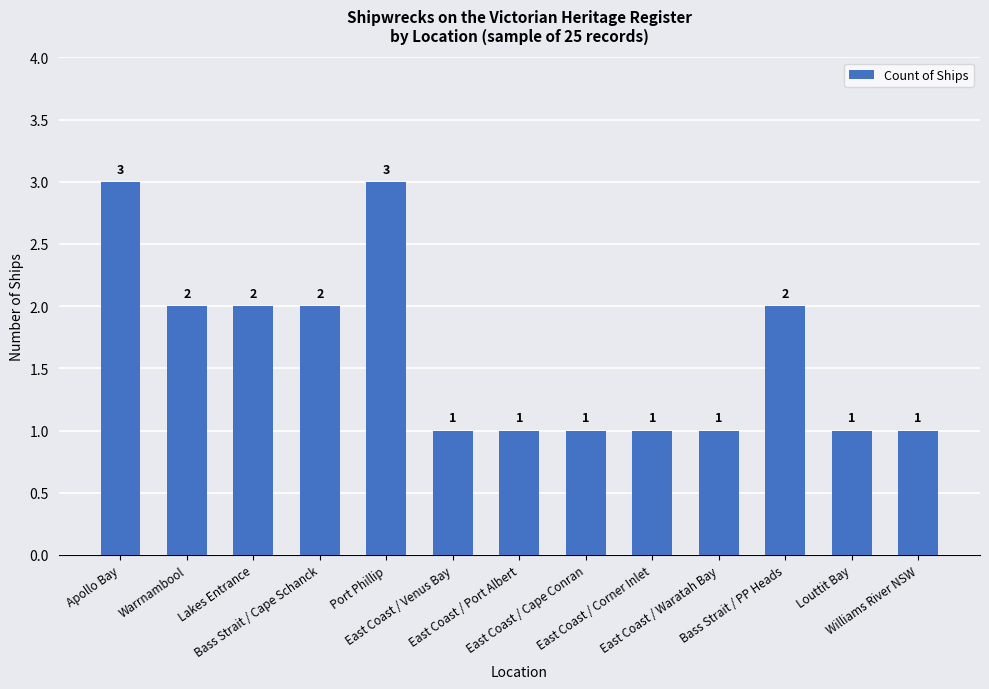

What is the change in value from Bass Strait / Cape Schanck to East Coast / Waratah Bay?

-1